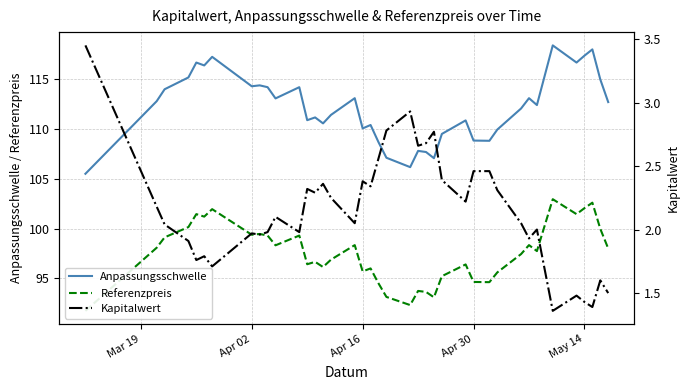

The Anpassungsschwelle series shows 45.8 at May 14. True or false?

False